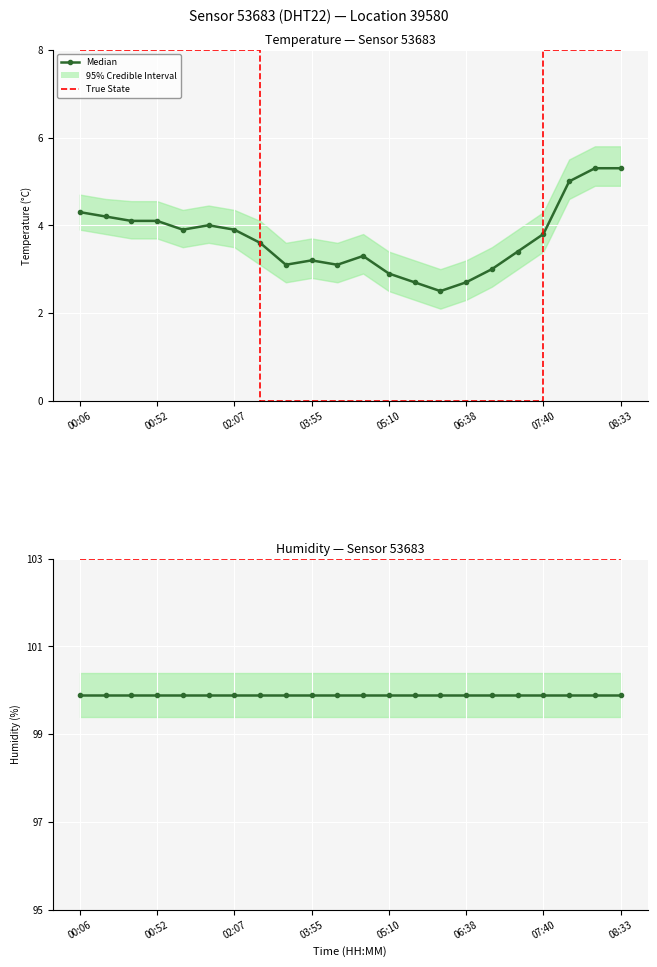

What position from the right is 17?

5